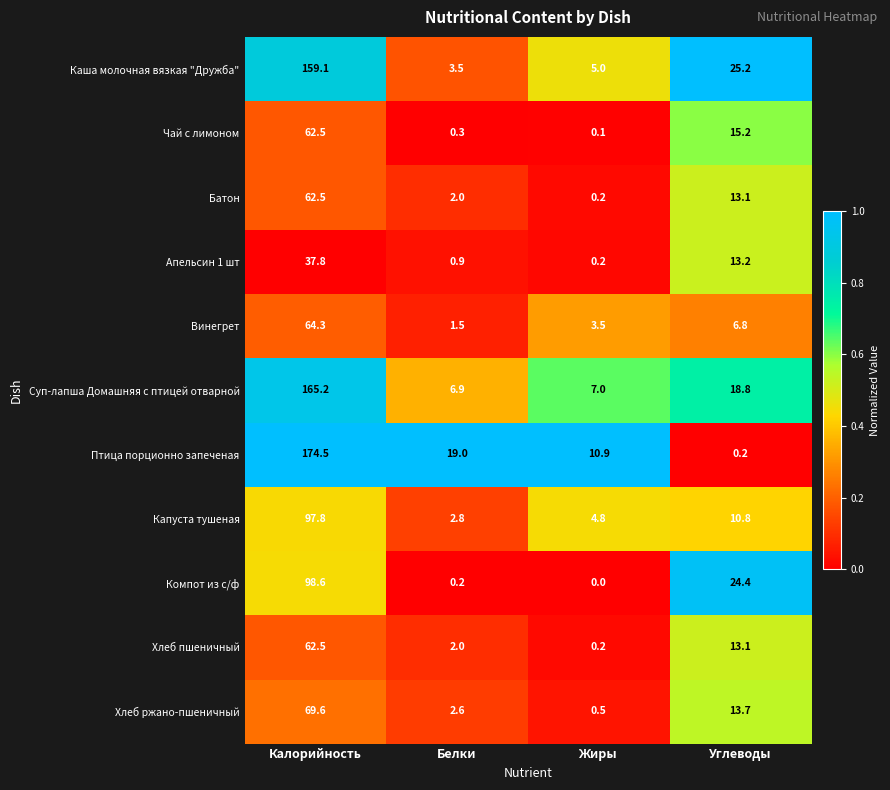

What is the sum of all Каша молочная вязкая "Дружба" values?

192.8